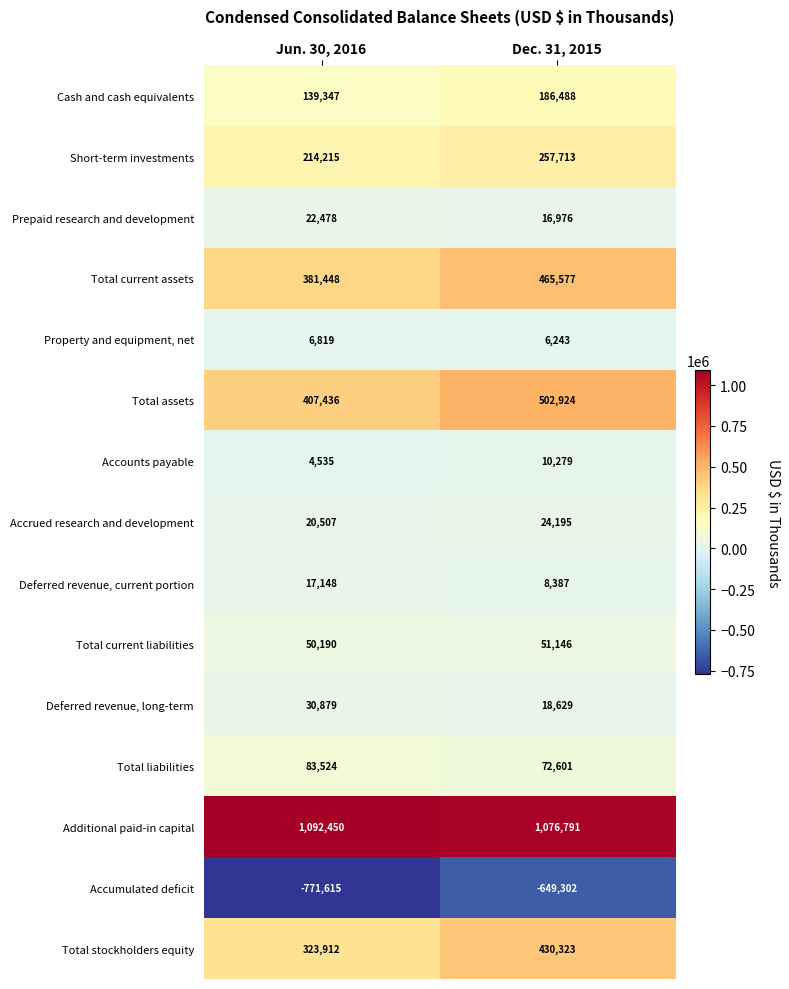

What is the minimum value for Total assets?

407436